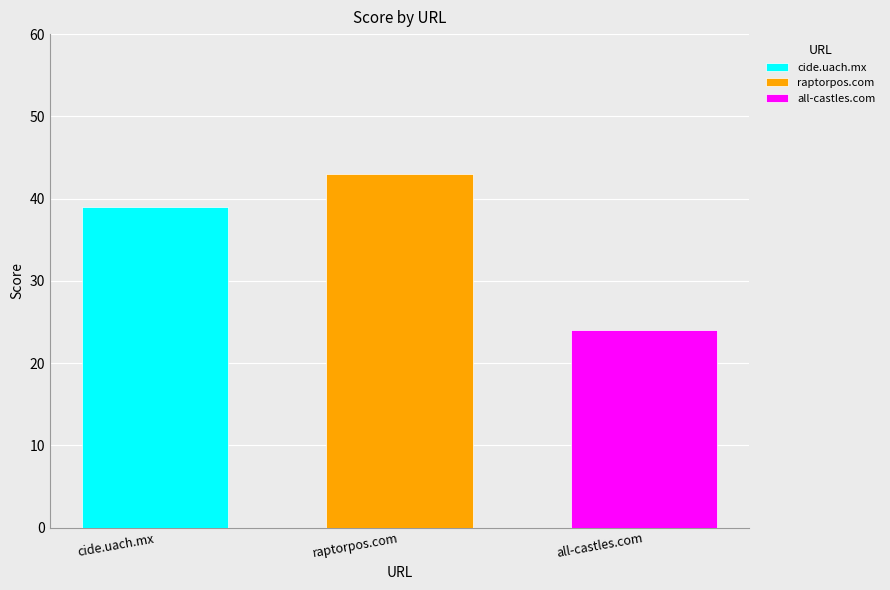

Which series has the widest spread of values?

cide.uach.mx